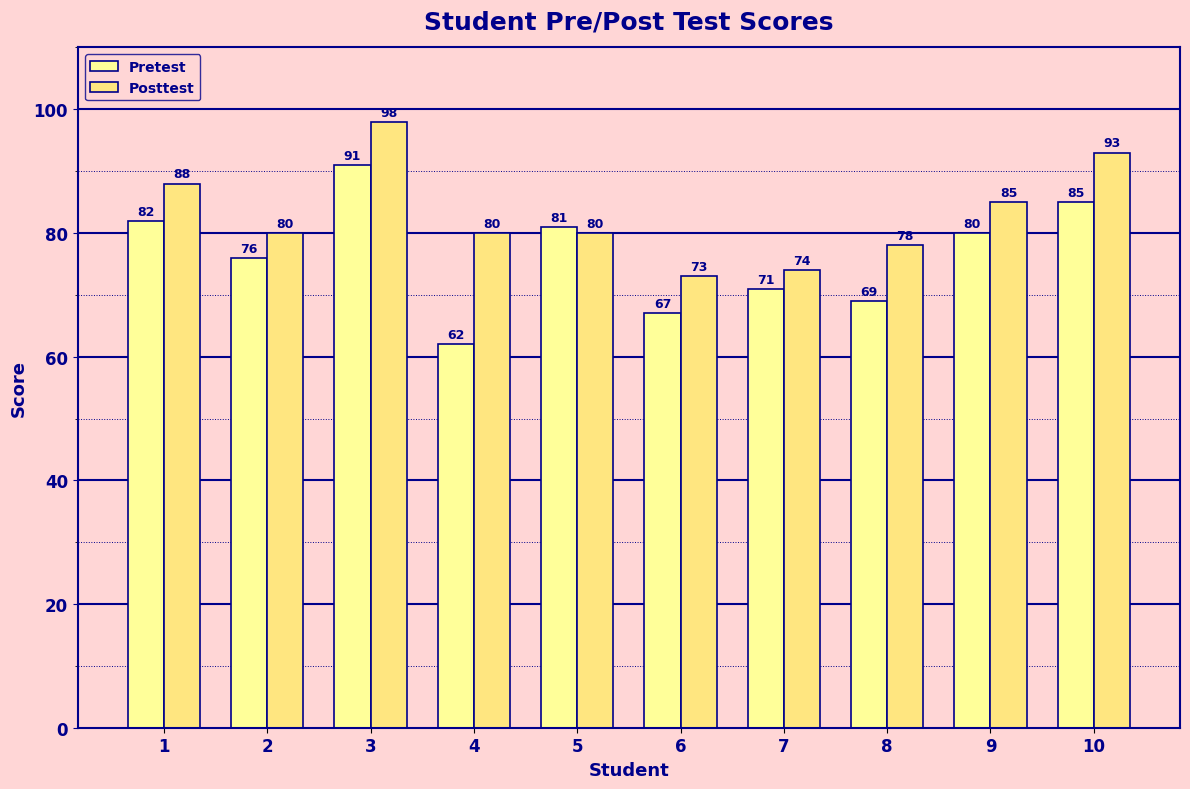

Rank the categories by Pretest value from highest to lowest.

3, 10, 1, 5, 9, 2, 7, 8, 6, 4